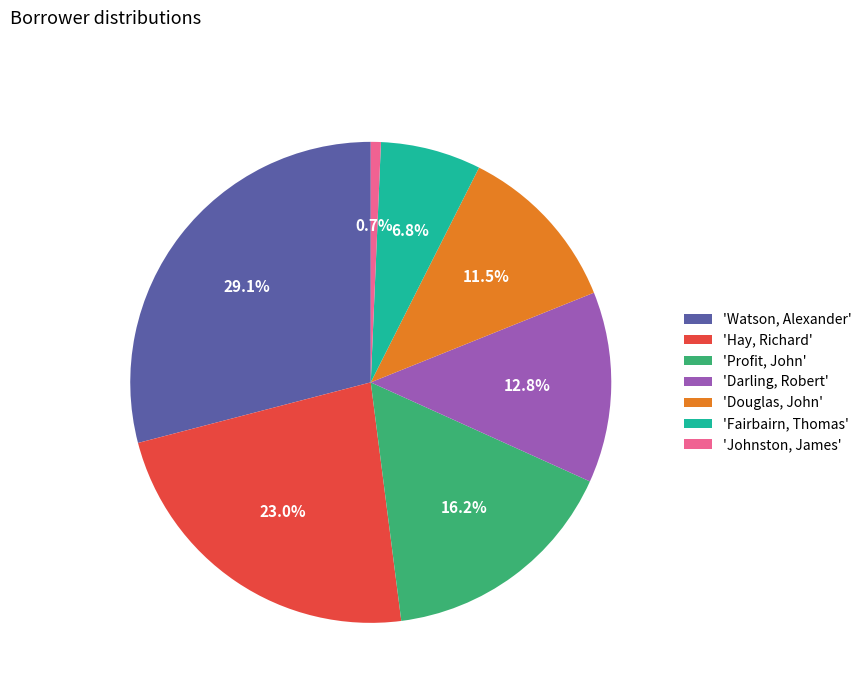

To the nearest percent, what is the difference between the largest and smallest slice percentages?

28%